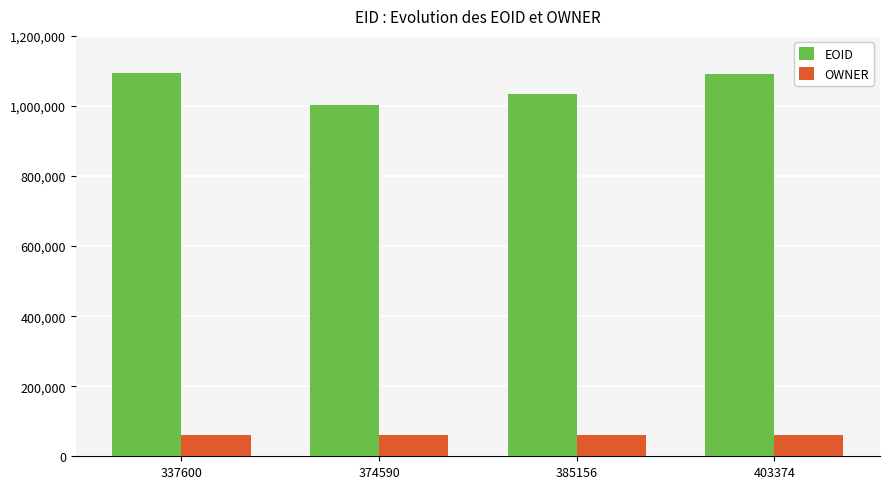

What is the total value across all series at 337600?

1155349